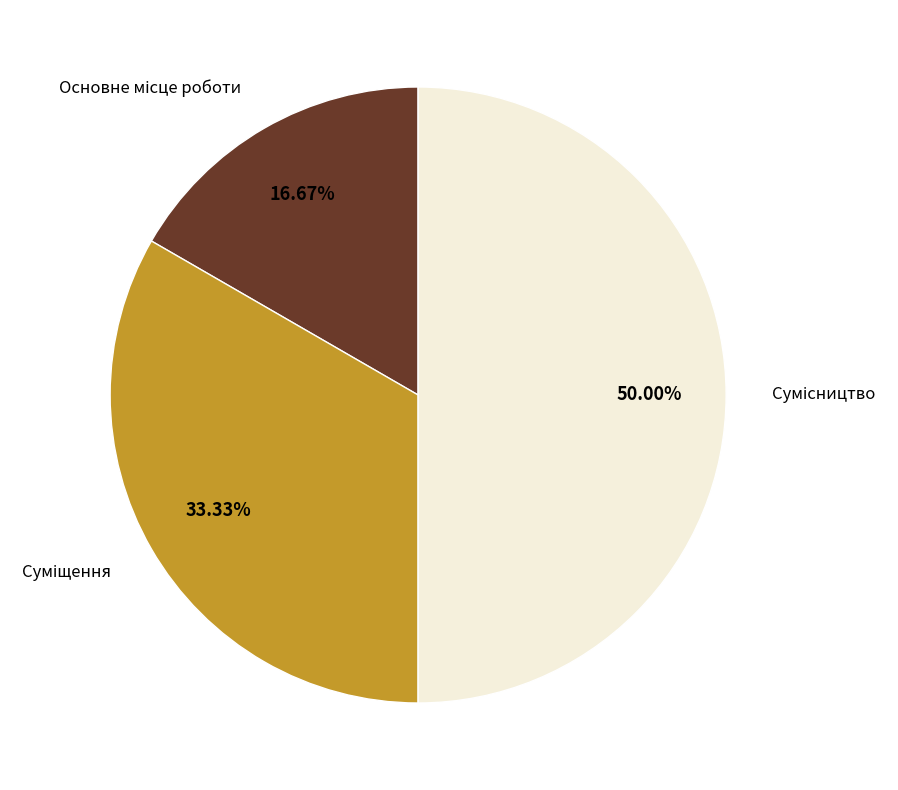

How many slices are in this pie chart?

3